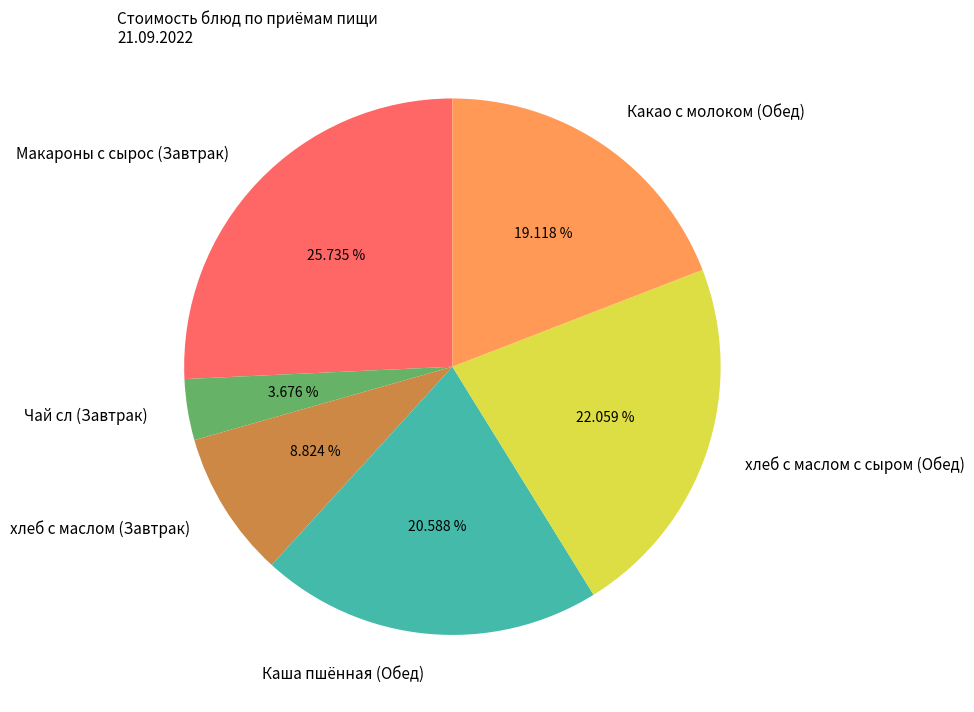

How many slices are in this pie chart?

6